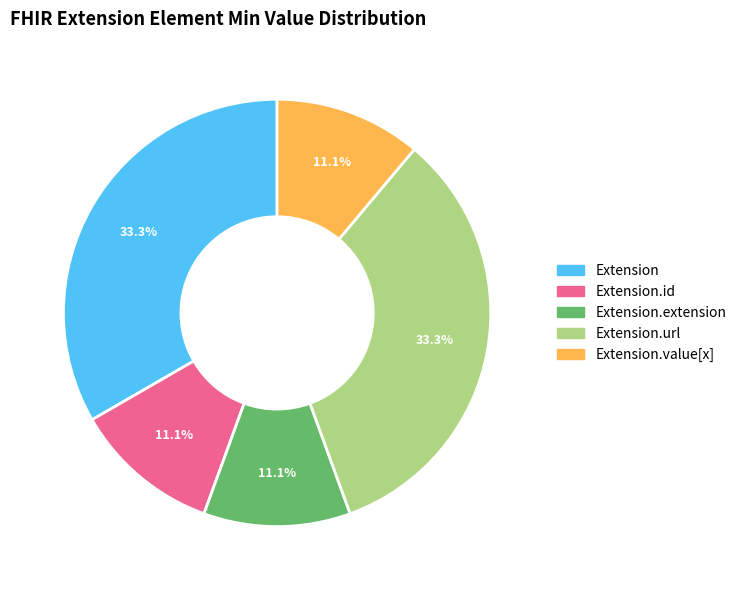

Combined, do Extension.id and Extension.extension account for over 50%?

No